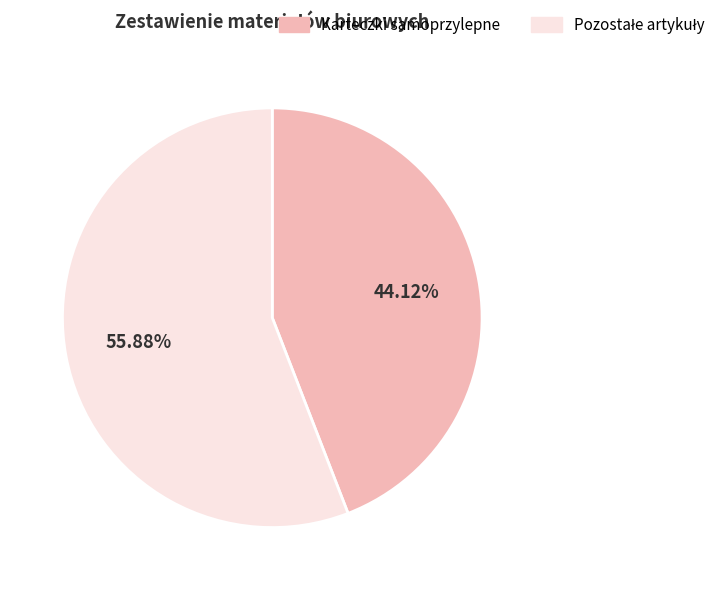

What is the smallest slice in the pie chart?

Karteczki samoprzylepne